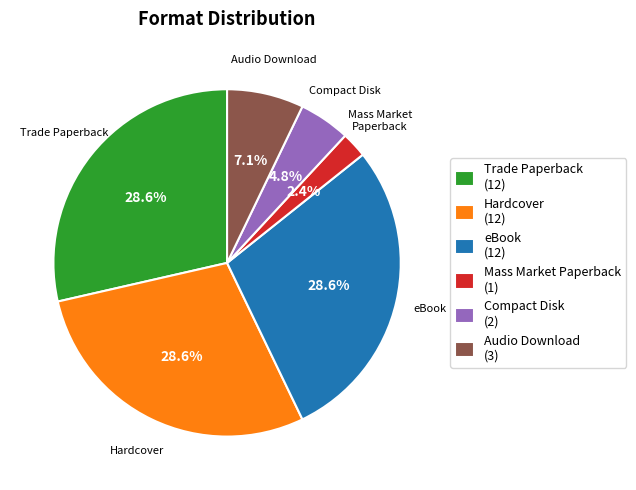

Does any single category account for the majority?

No